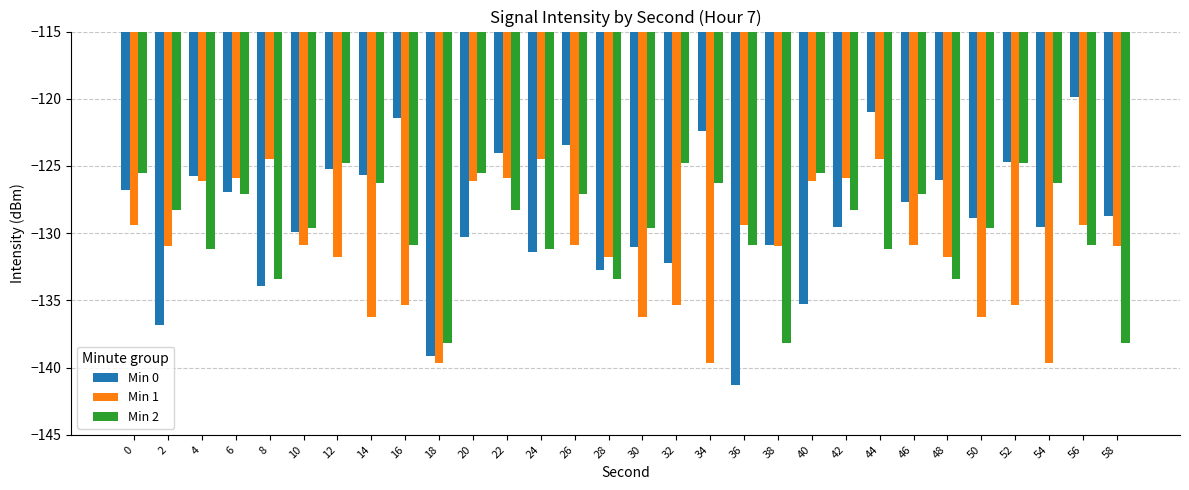

Is the value of Min 2 at 2 greater than the value of Min 0 at 20?

Yes